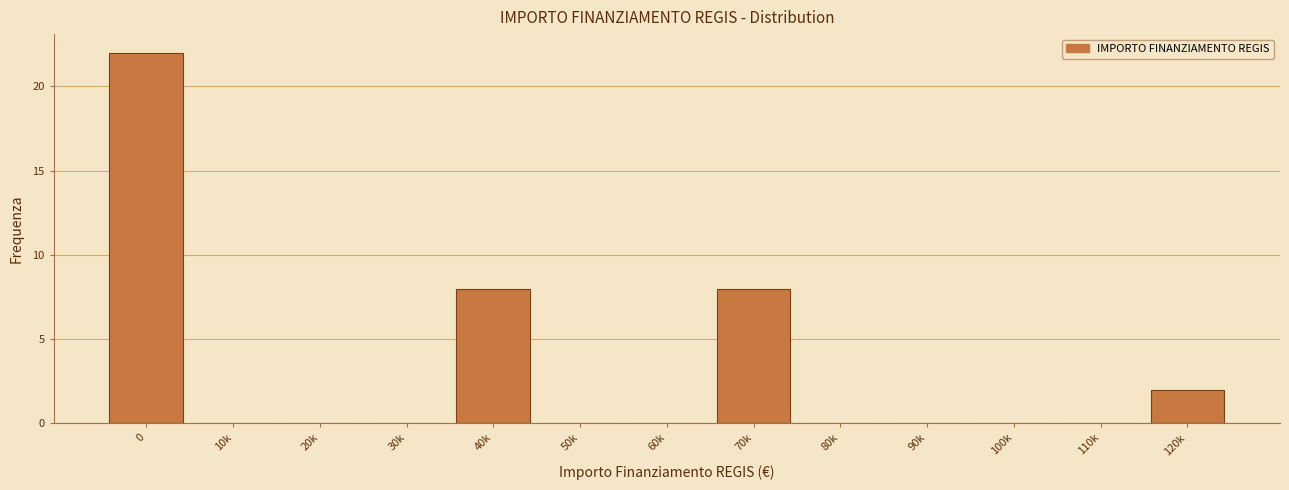

Reading left to right, transcribe all the data shown in this chart.

0=22	10k=0	20k=0	30k=0	40k=8	50k=0	60k=0	70k=8	80k=0	90k=0	100k=0	110k=0	120k=2